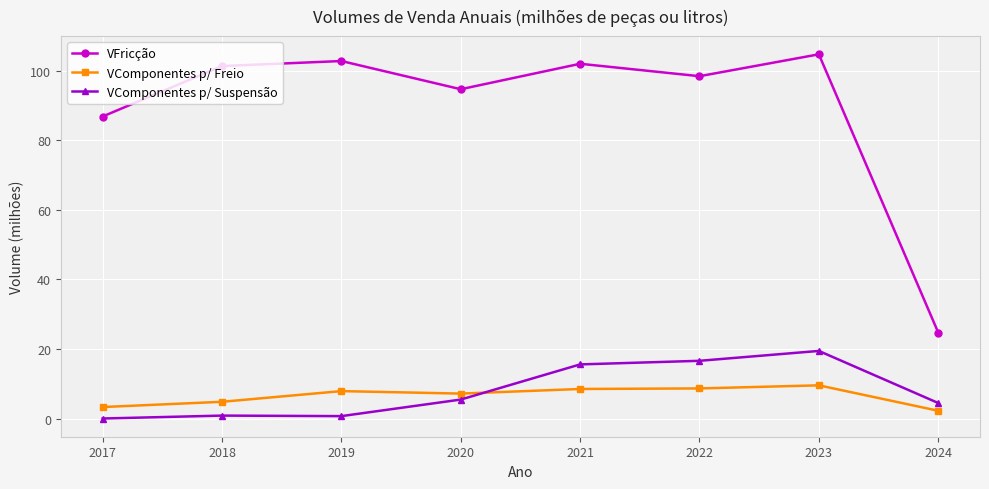

What is the difference between the VFricção values at 2021 and 2024?

77.3